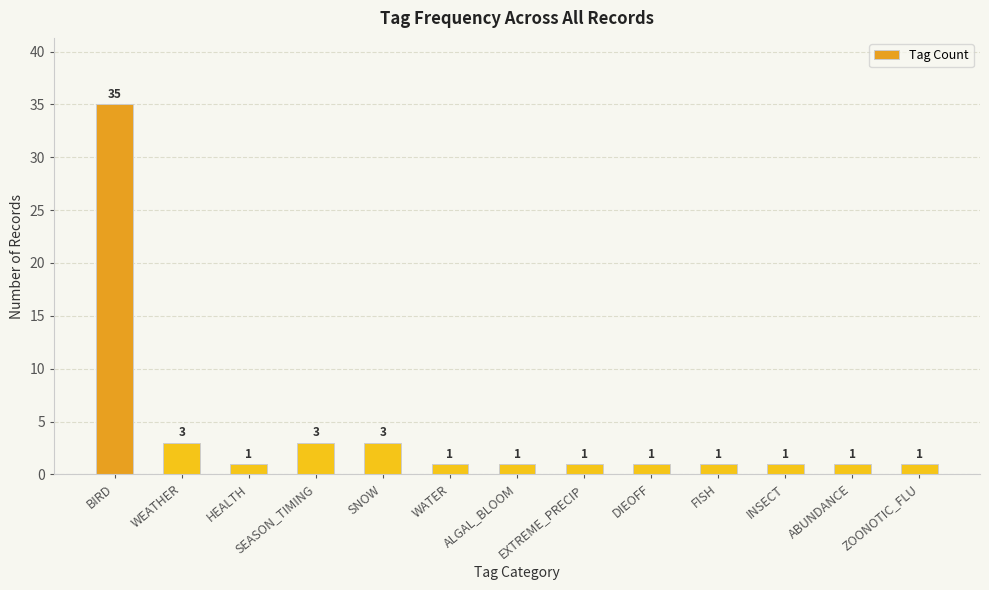

Reading right to left, extract all data points from this chart.

1	1	1	1	1	1	1	1	3	3	1	3	35